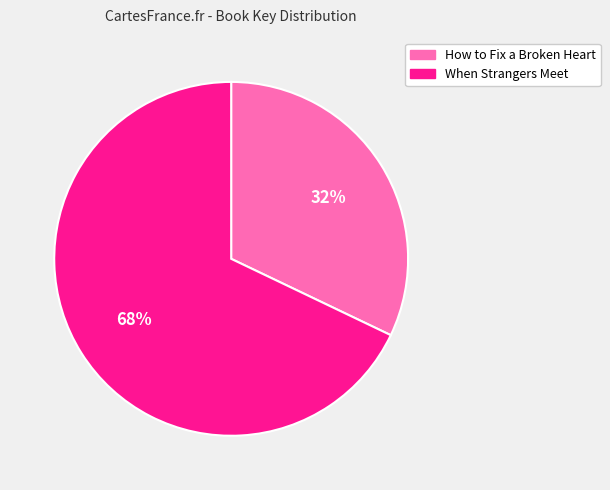

Does When Strangers Meet represent more than half of the total?

Yes